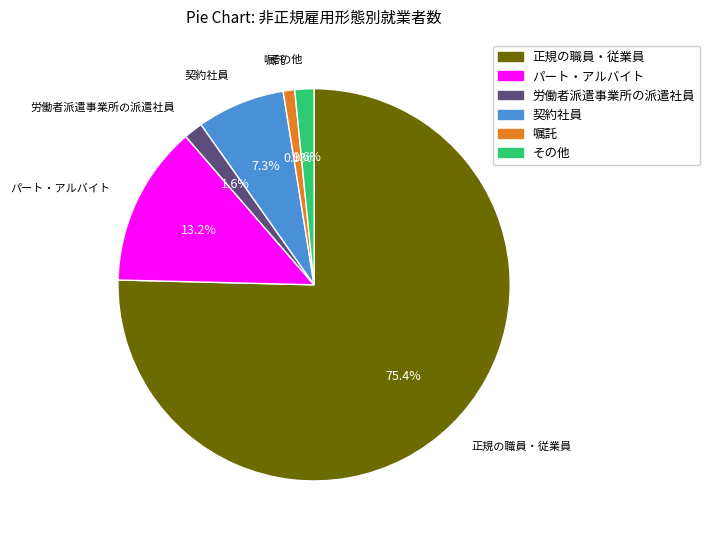

To the nearest percent, what is the difference between the largest and smallest slice percentages?

74%